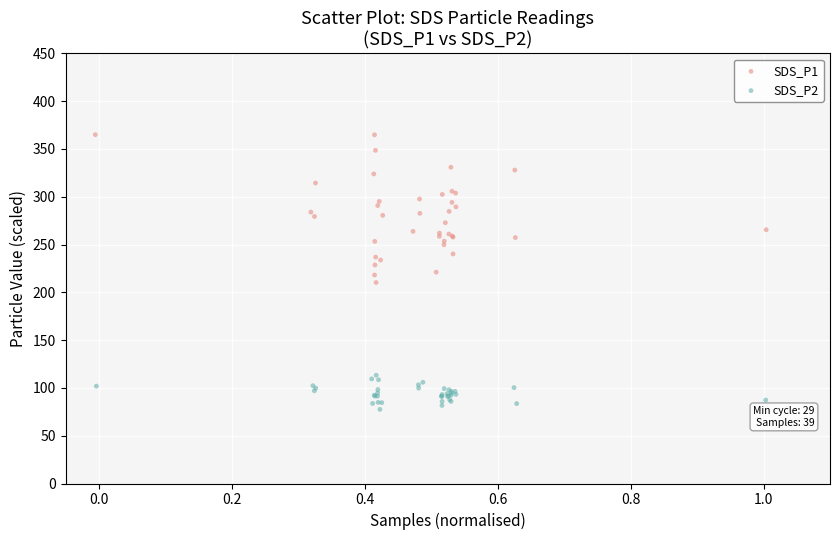

Which series contains the highest Y value?

SDS_P1